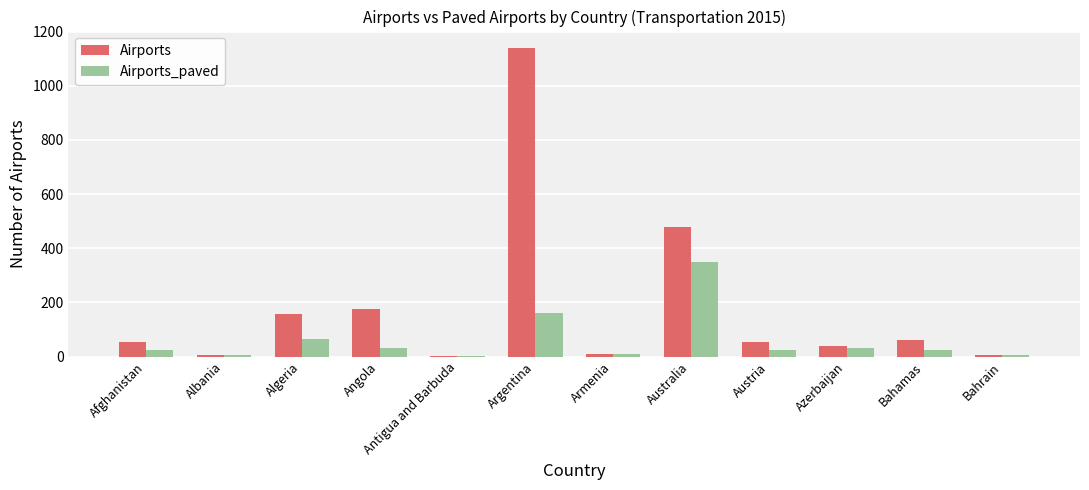

Between Angola and Armenia, which series saw the biggest shift?

Airports